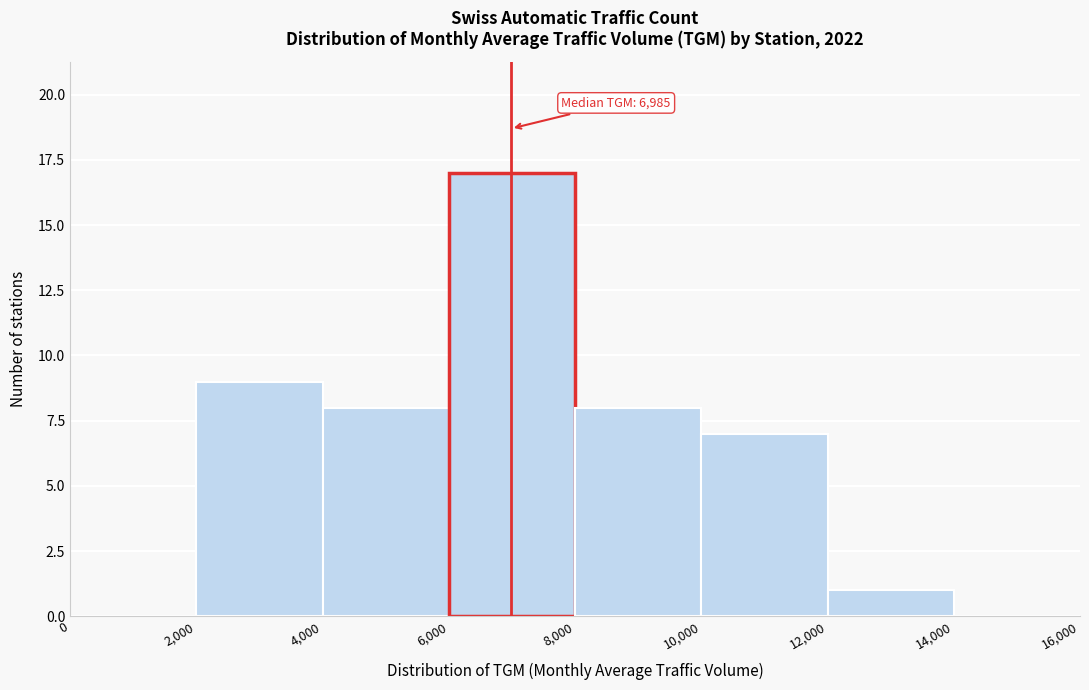

Over which range of the x-axis is the bar tallest?

6,000 to 8,000